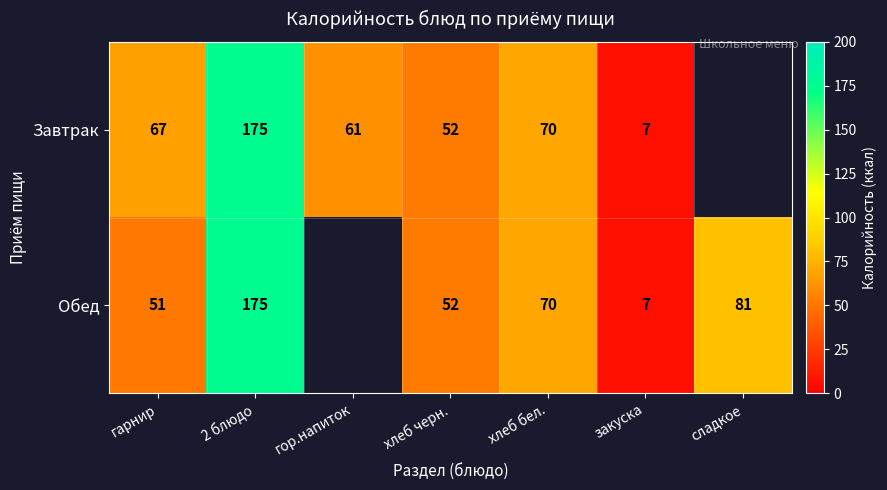

What is the total value across all series at хлеб бел.?

140